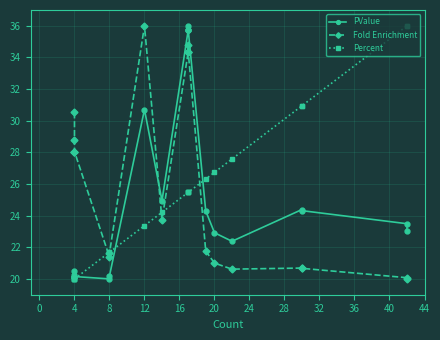

True or false: Percent has more than 0 interior local peaks.

False